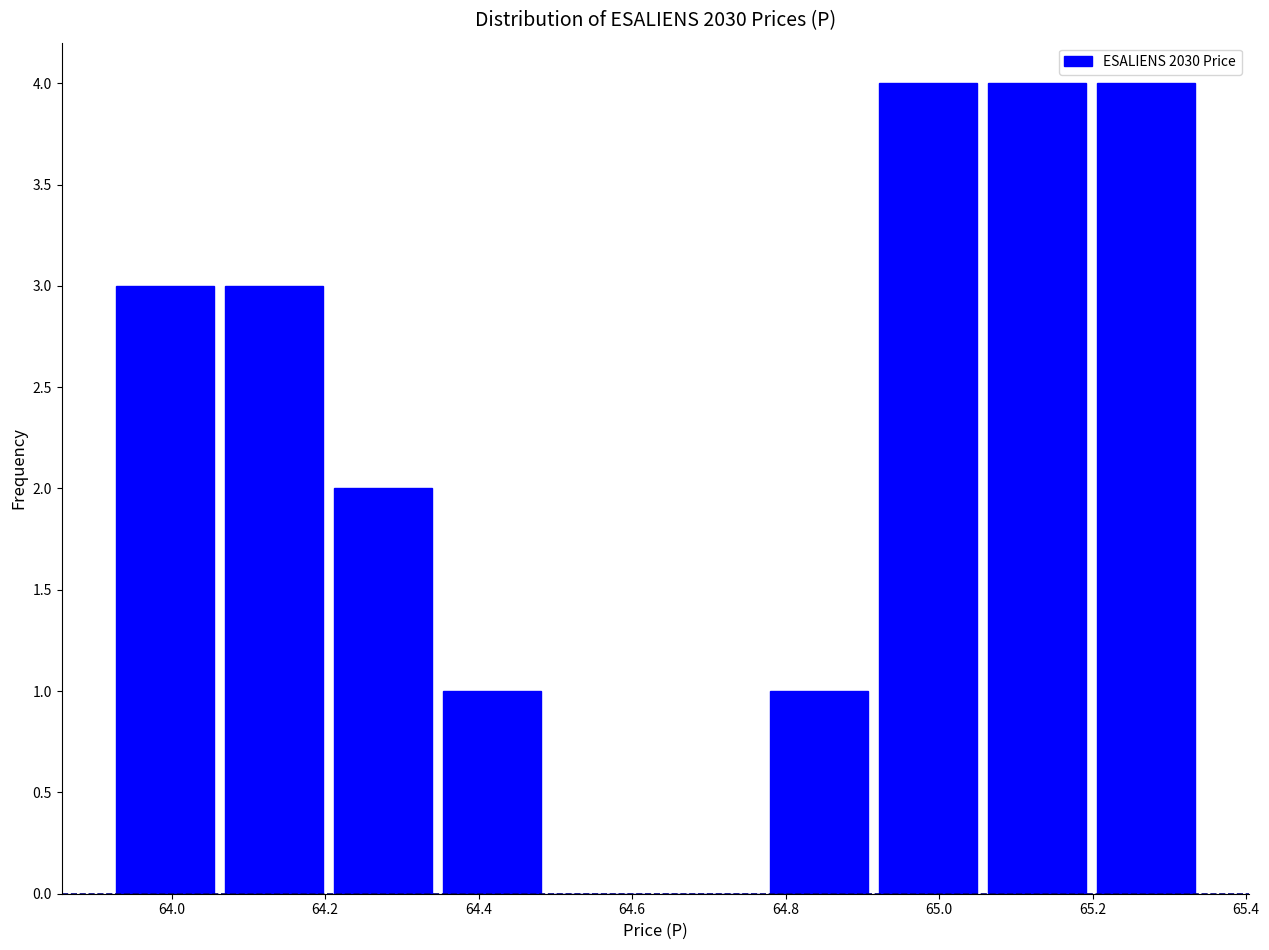

Reading left to right, transcribe this chart: for each bar, give the range it covers on the x-axis and its height. Neither the bar edges nor the heights are printed on the chart, so give them approximately, as read against the axes.

63.920 to 64.062: 3
64.062 to 64.204: 3
64.204 to 64.346: 2
64.346 to 64.488: 1
64.488 to 64.630: 0
64.630 to 64.772: 0
64.772 to 64.914: 1
64.914 to 65.056: 4
65.056 to 65.198: 4
65.198 to 65.340: 4